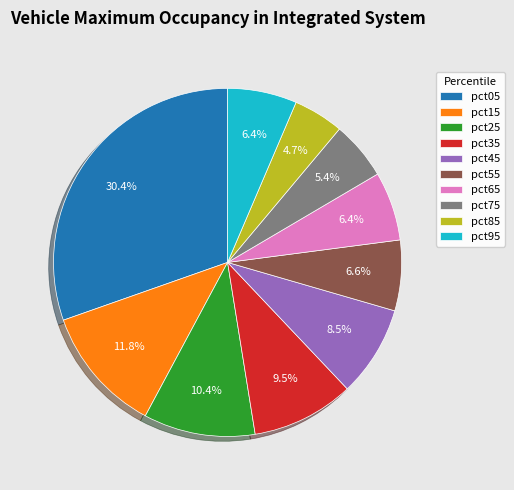

The pct55 slice represents 7% of the pie. True or false?

True